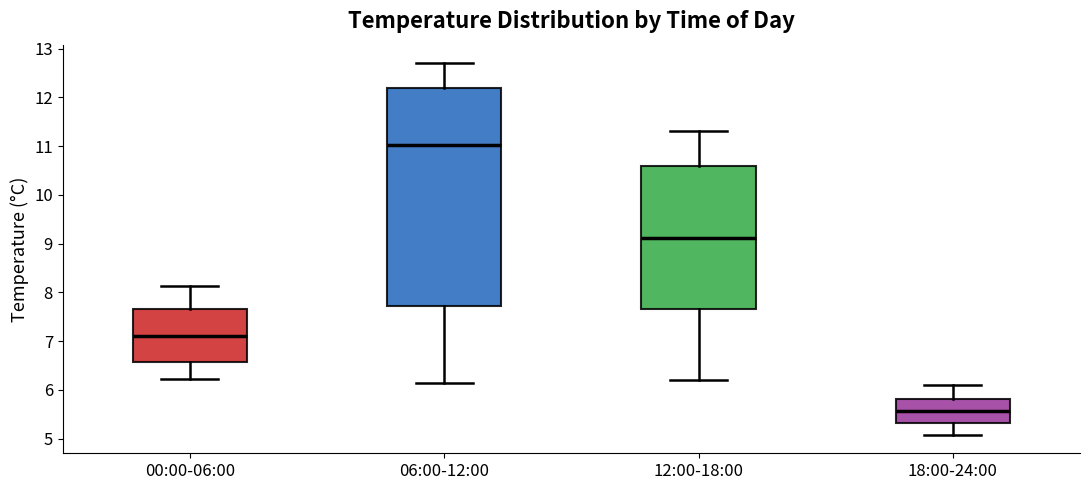

Reading left to right, transcribe this box plot: for each box, give where its median line is, the range the box spans, and where its two whiskers end, as read against the y-axis. The values are not printed on the chart, so give them approximately, as read against the axis.

00:00-06:00: median 7.1, box 6.6 to 7.7, whiskers 6.2 to 8.1
06:00-12:00: median 11.0, box 7.7 to 12.2, whiskers 6.2 to 12.7
12:00-18:00: median 9.1, box 7.7 to 10.6, whiskers 6.2 to 11.3
18:00-24:00: median 5.6, box 5.3 to 5.8, whiskers 5.1 to 6.1